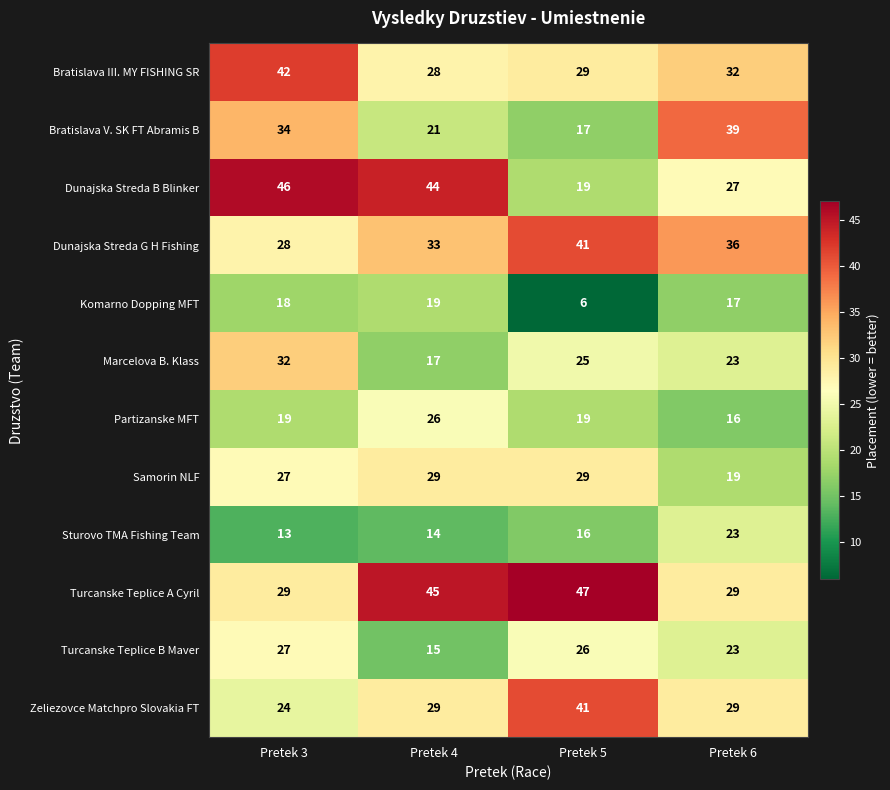

True or false: Samorin NLF has a value of 18 at Pretek 5.

False